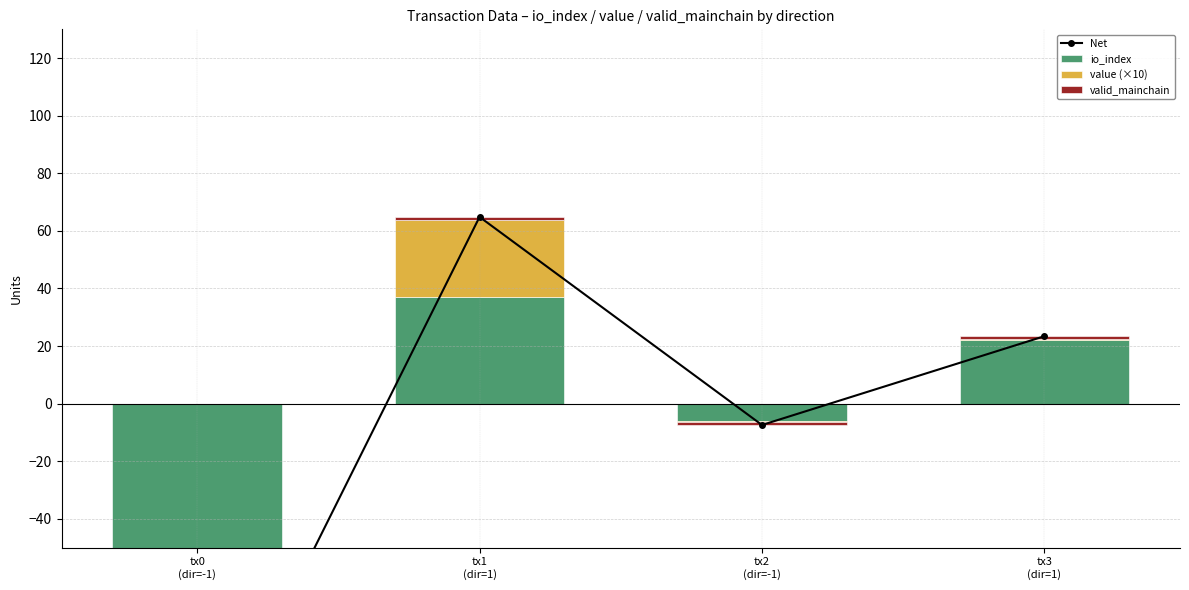

List the labels in order of Net value, largest first.

tx1
(dir=1), tx3
(dir=1), tx2
(dir=-1), tx0
(dir=-1)